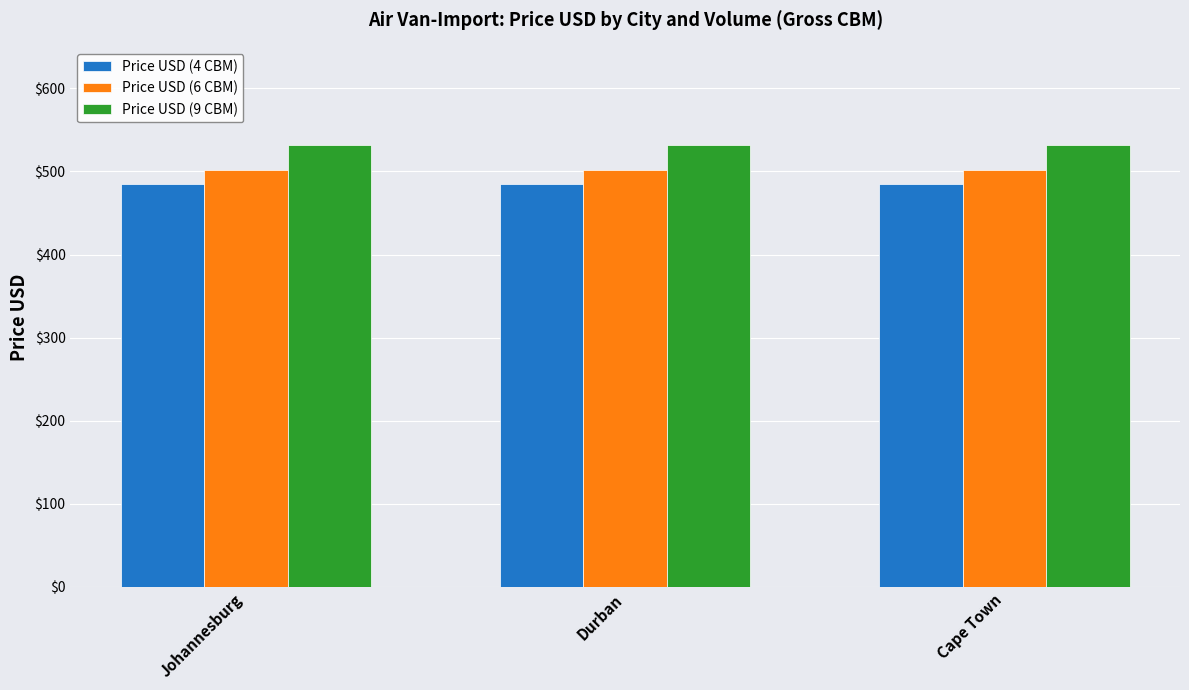

Reading left to right, extract all data points from this chart.

Price USD (4 CBM): 485	485	485
Price USD (6 CBM): 502	502	502
Price USD (9 CBM): 532	532	532